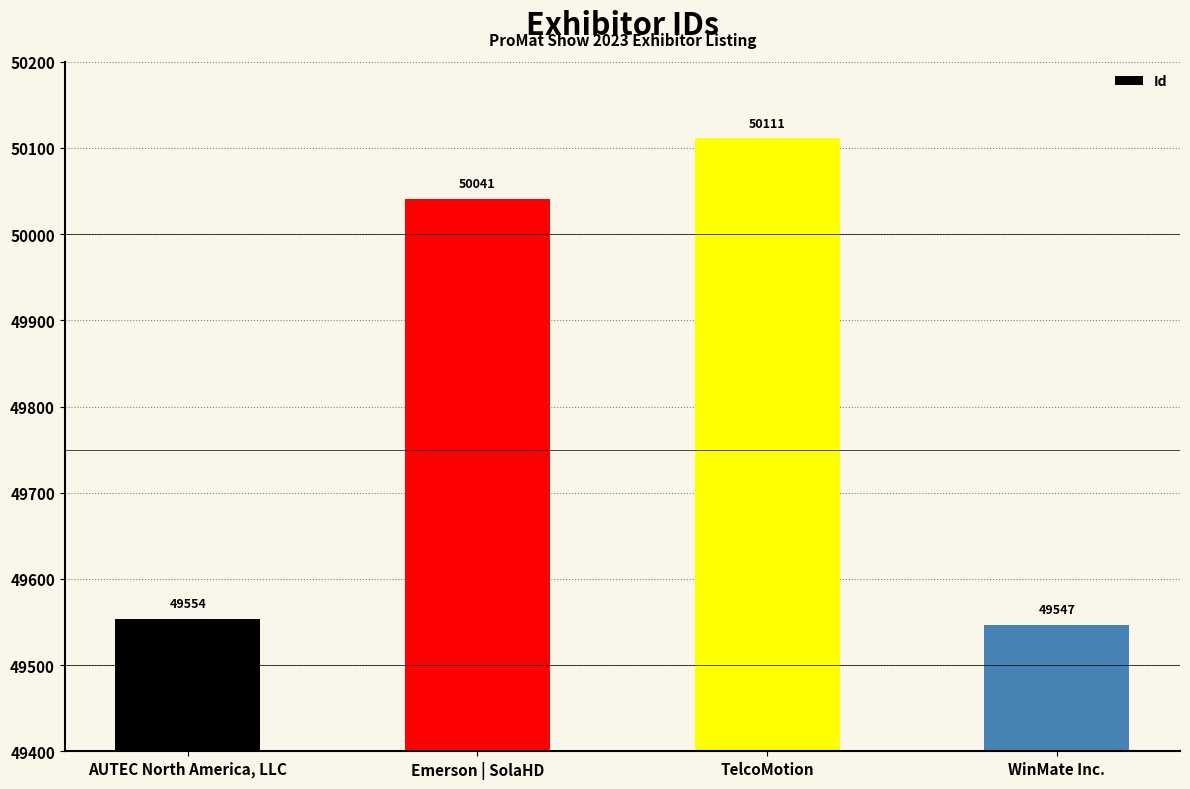

What is the minimum value shown in the chart?

49547